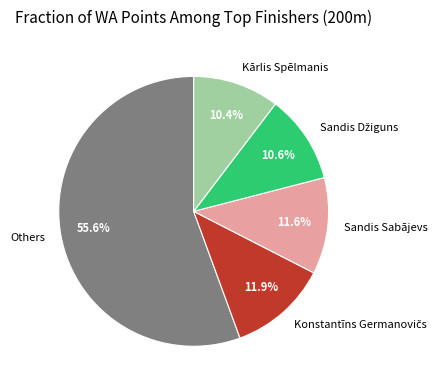

Which category has the biggest portion of the pie?

Others